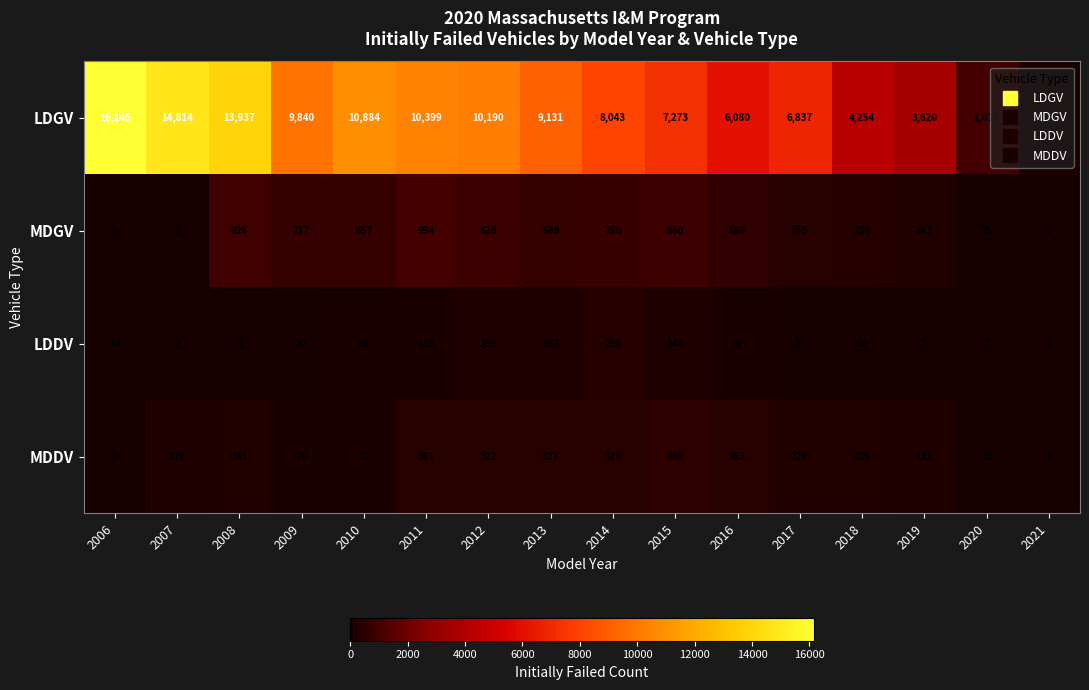

What is the spread (max minus min) of values at 2012?

10035